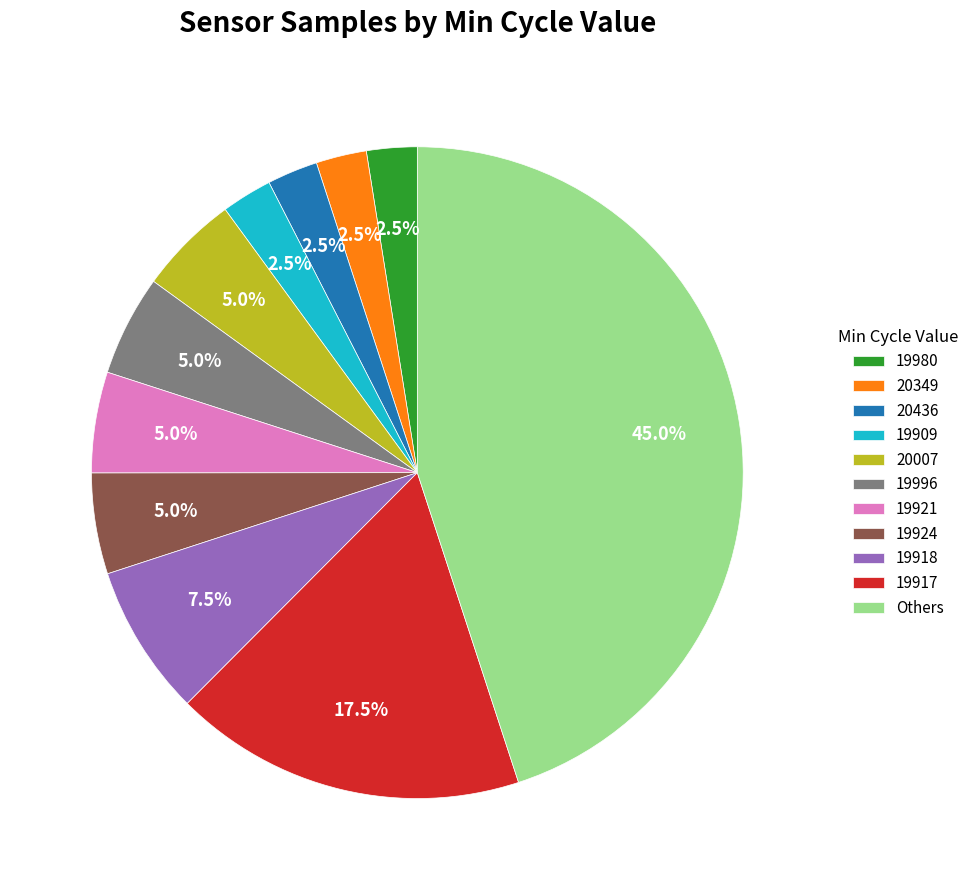

Approximately how many times larger is the value at 19980 compared to 19921?

0.5